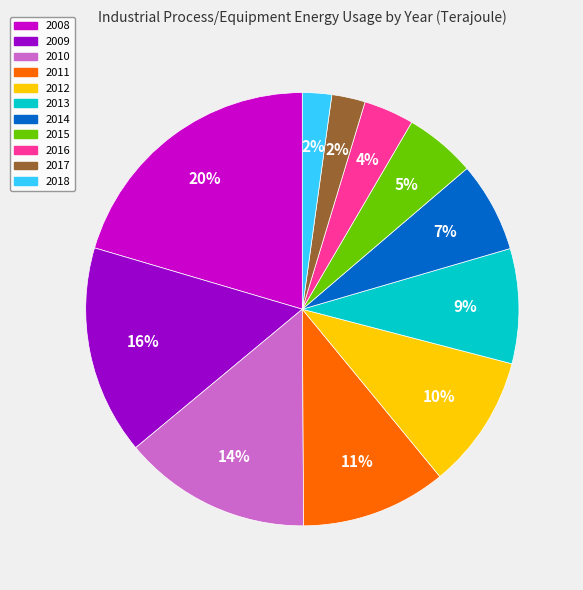

How many segments does this pie chart have?

11